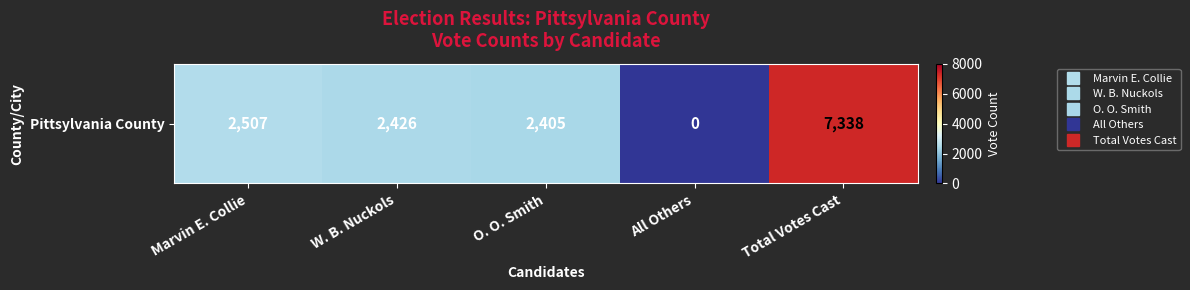

Where does the data first go above 2426?

Marvin E. Collie